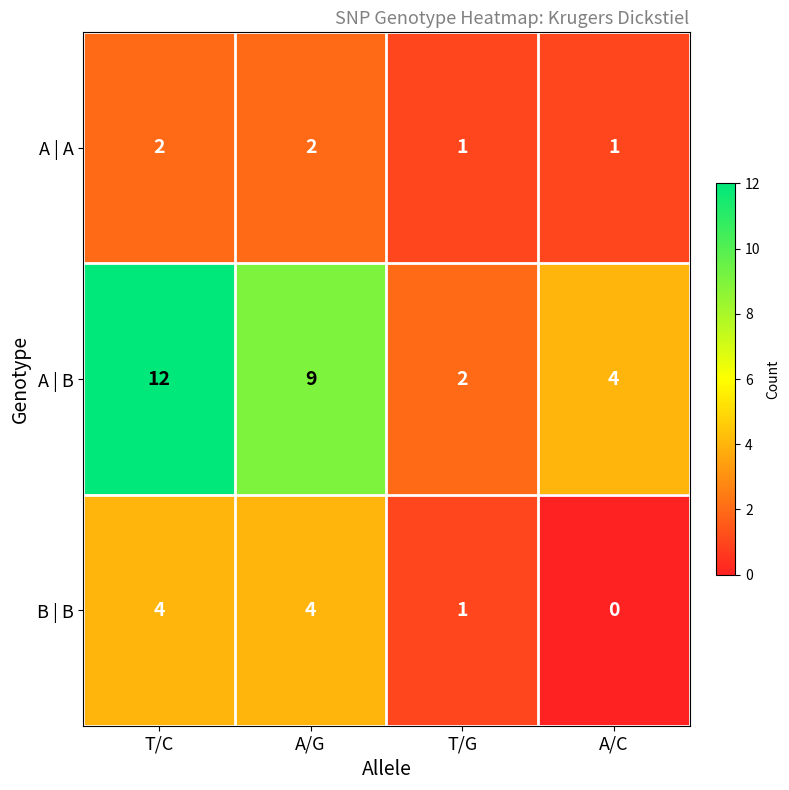

What is the maximum value shown in the chart?

12